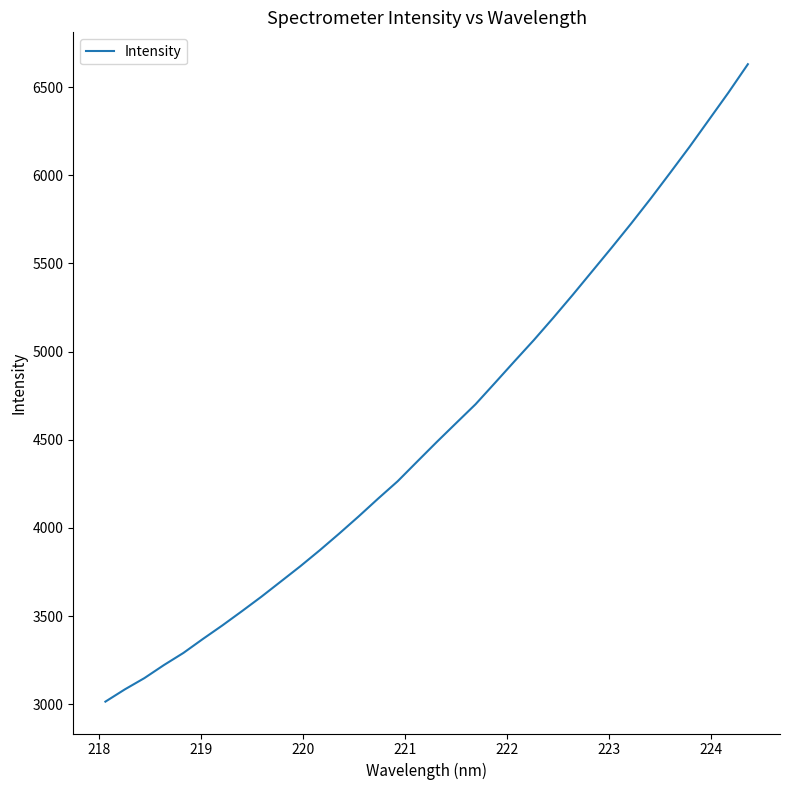

What is the sum of all values?

155259.4